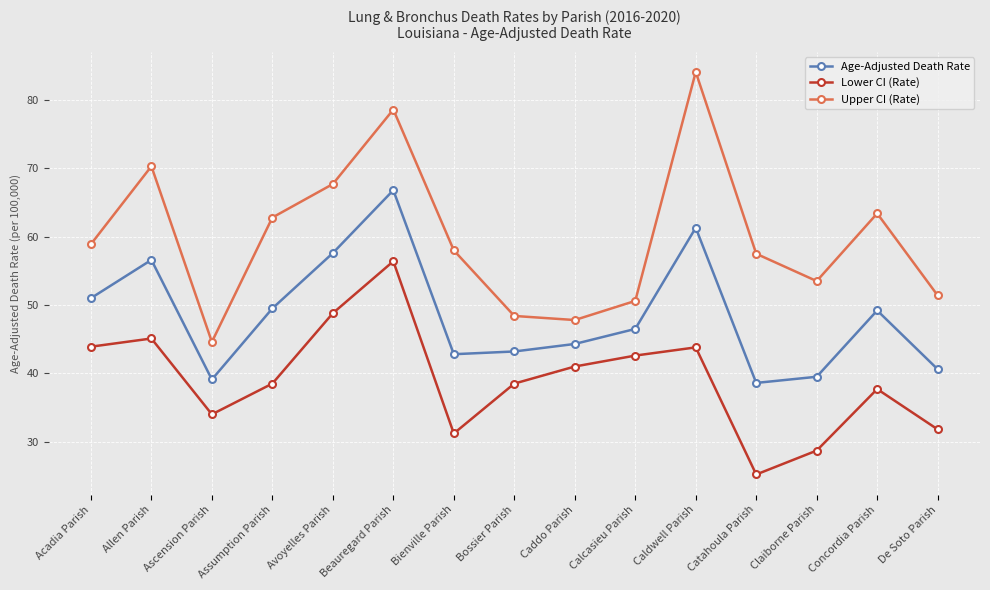

What is the total value across all series at Beauregard Parish?

201.8